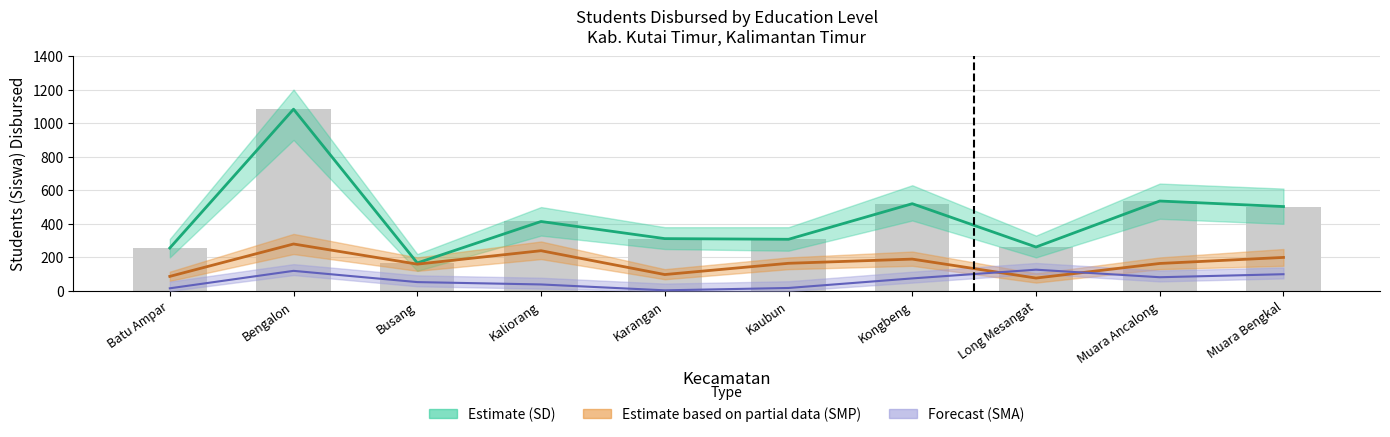

Reading left to right, what are all the values shown in this chart?

SD Siswa: 256	1083	167	414	312	308	520	262	536	503
SMP Siswa: 87	280	160	240	98	165	190	77	164	200
SMA Siswa: 16	120	53	39	4	18	75	127	82	100